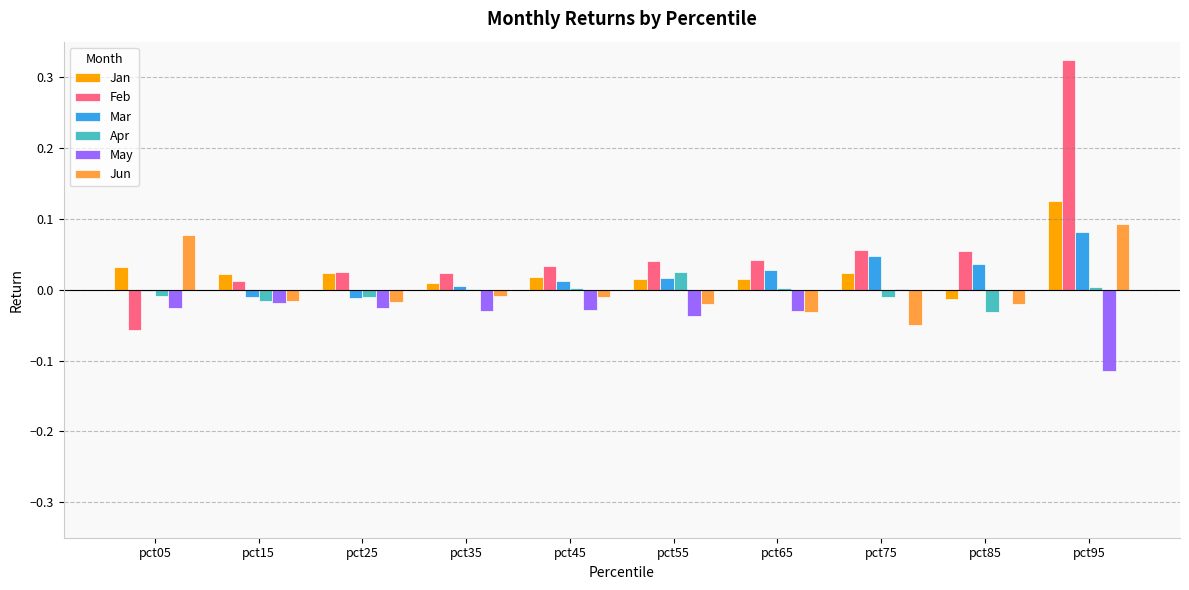

Count the number of categories in the chart.

10